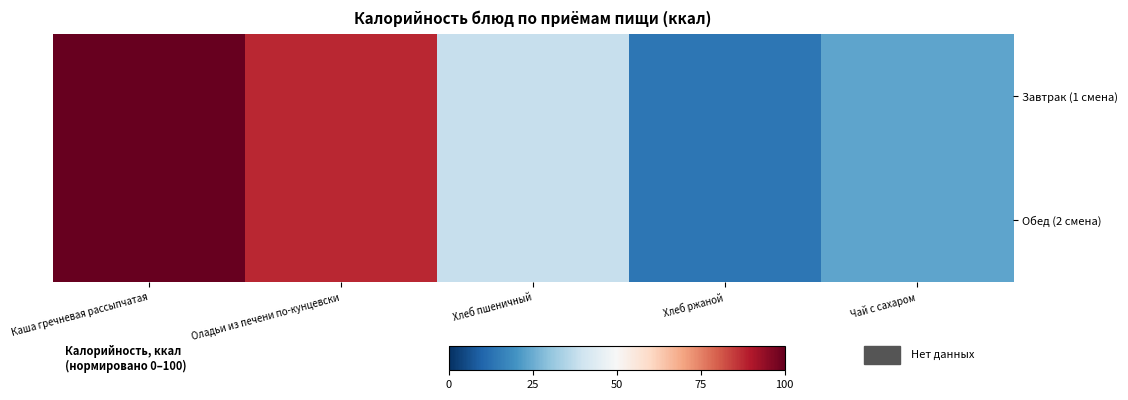

Reading left to right, list all the values displayed in this chart.

Завтрак (1 смена): Каша гречневая рассыпчатая=100.0	Оладьи из печени по-кунцевски=87.7	Хлеб пшеничный=38.5	Хлеб ржаной=13.8	Чай с сахаром=23.7
Обед (2 смена): Каша гречневая рассыпчатая=100.0	Оладьи из печени по-кунцевски=87.7	Хлеб пшеничный=38.5	Хлеб ржаной=13.8	Чай с сахаром=23.7